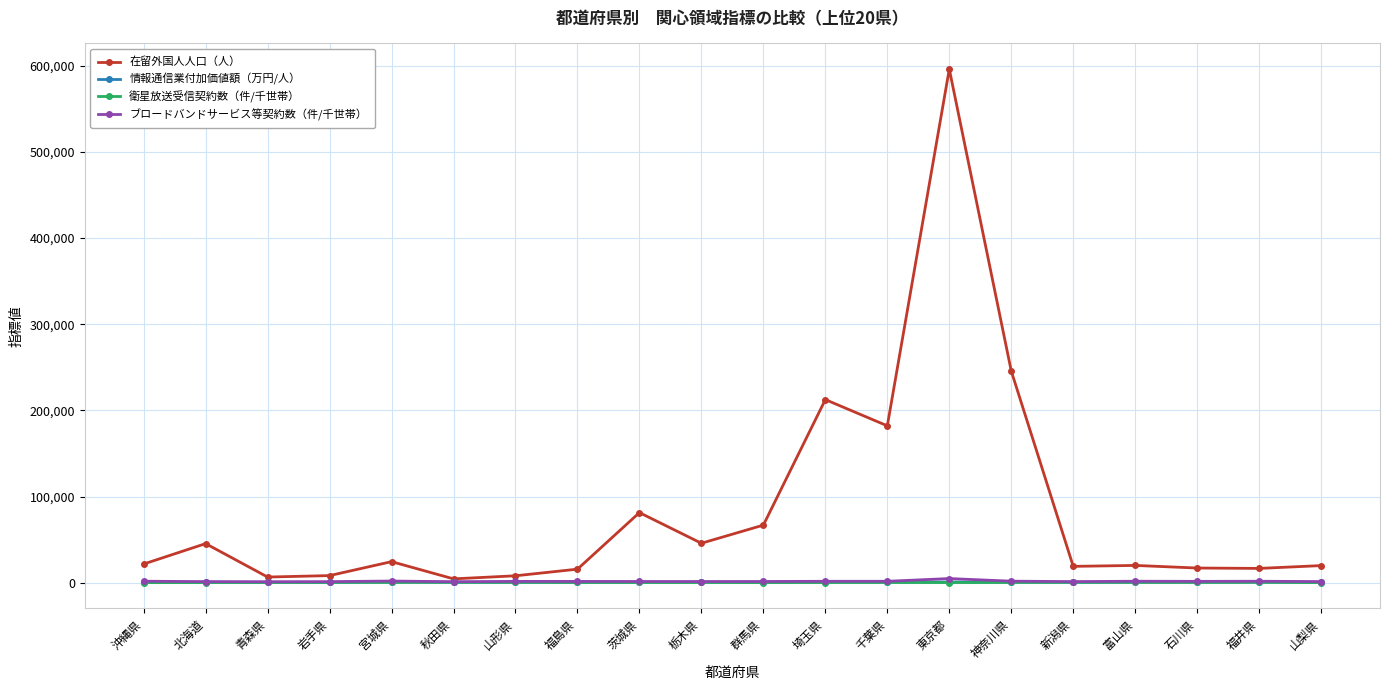

True or false: 衛星放送受信契約数（件/千世帯） has more than 0 points higher than both neighbors.

True